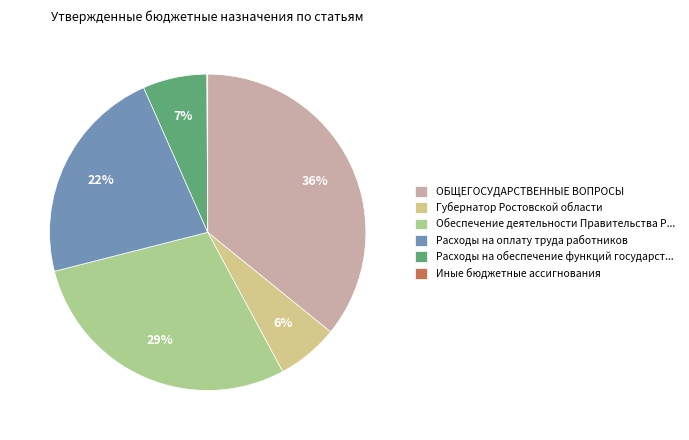

Which category has the biggest portion of the pie?

ОБЩЕГОСУДАРСТВЕННЫЕ ВОПРОСЫ